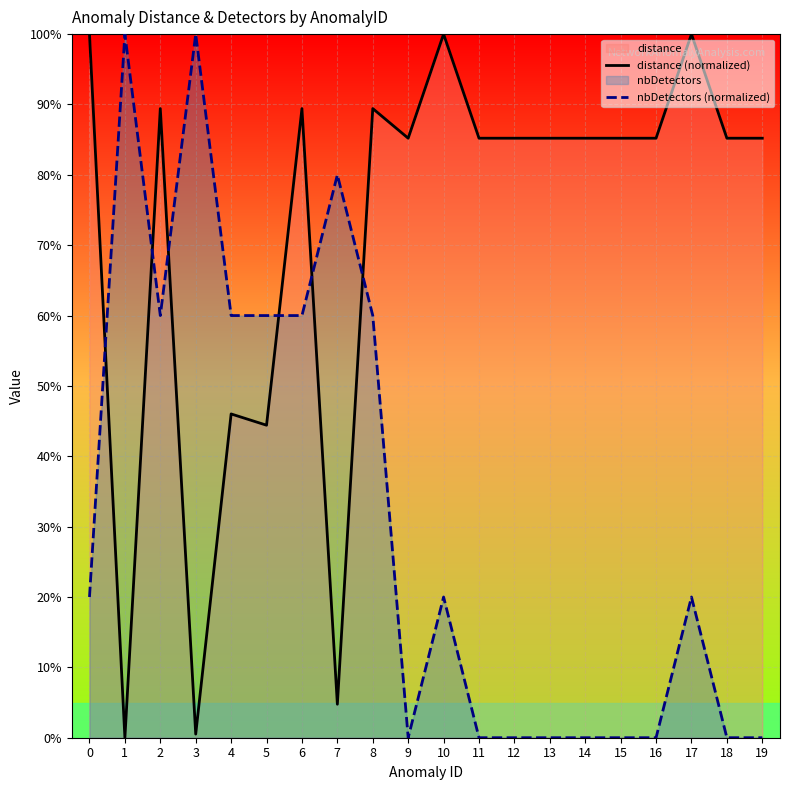

Is it true that distance (normalized) equals 0.7 at 5?

False